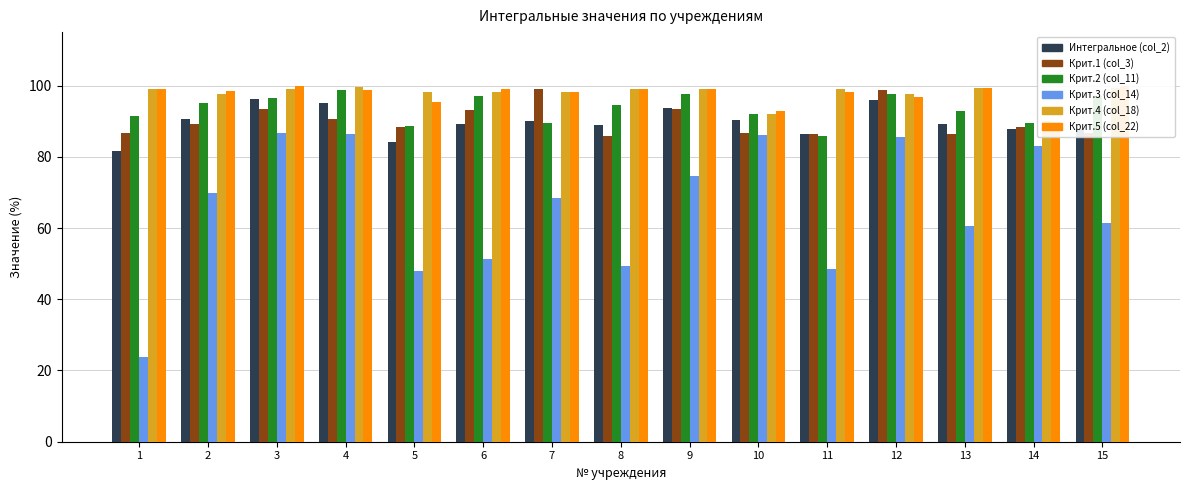

What is the difference between the Крит.4 (col_18) values at 11 and 10?

7.1